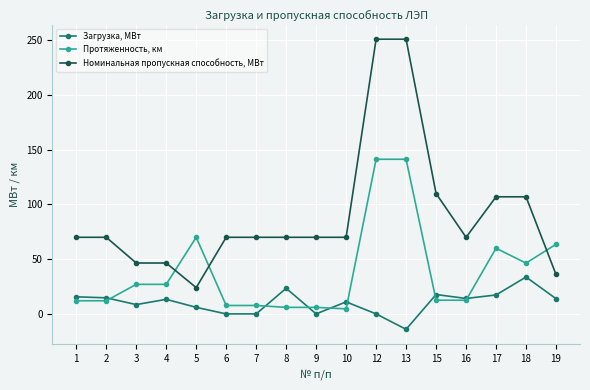

What is the difference between the maximum and minimum values in the Протяженность, км series?

136.7